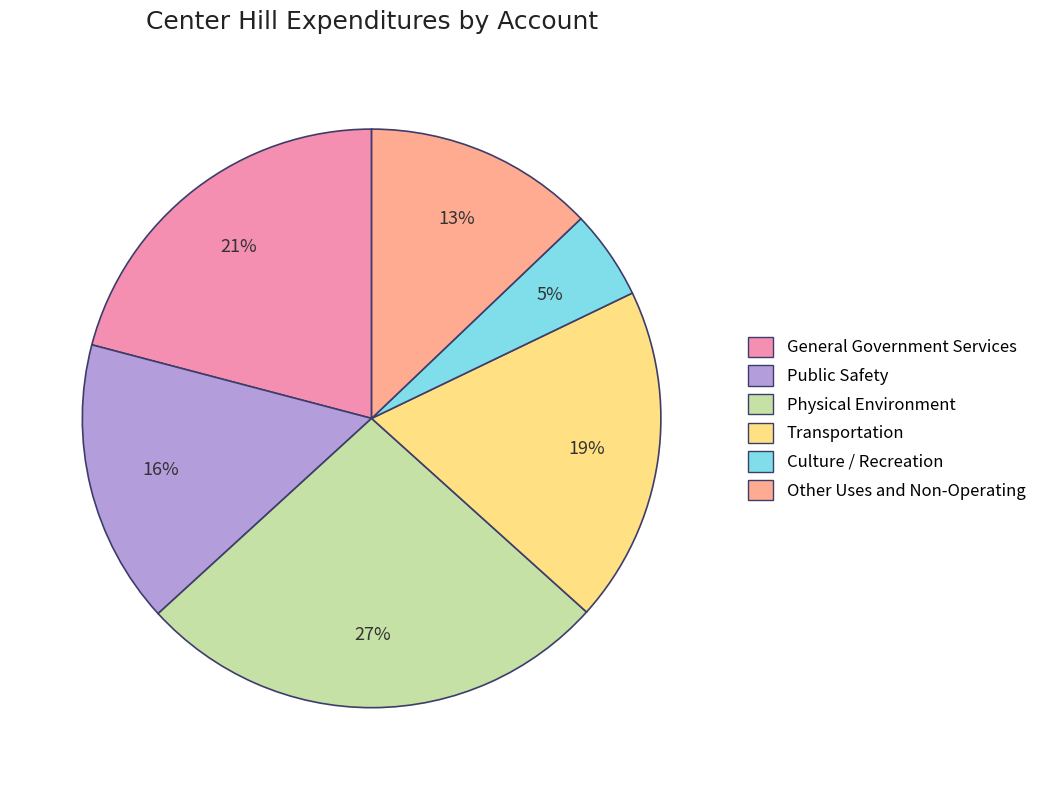

What percentage is the General Government Services slice, to the nearest percent?

21%